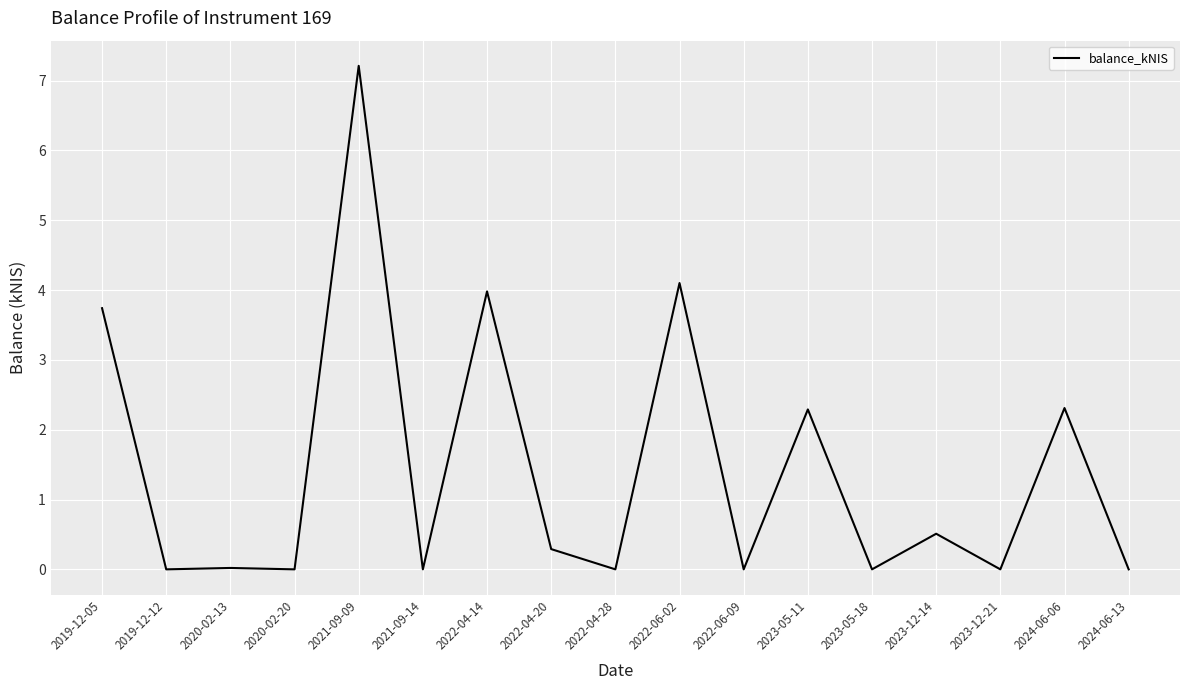

What is the change in value from 2022-04-14 to 2022-04-20?

-3.7